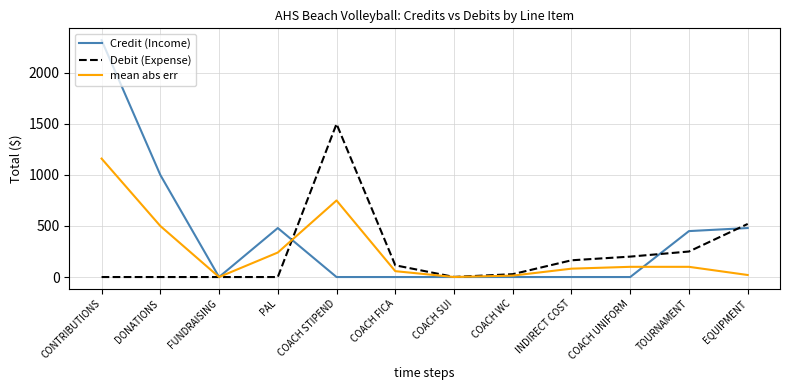

The mean abs err series shows 347.7 at DONATIONS. True or false?

False